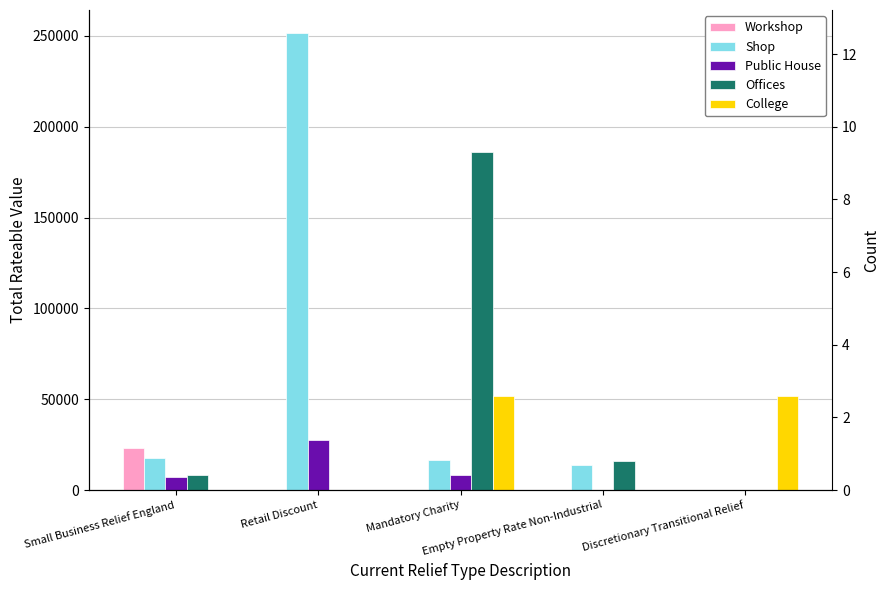

What is the difference between the maximum and minimum values in the Workshop series?

23050